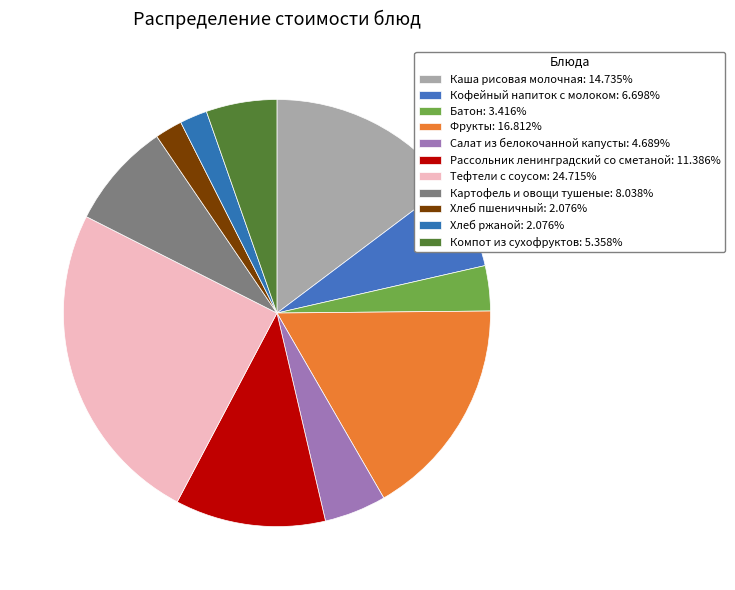

How many slices are in this pie chart?

11